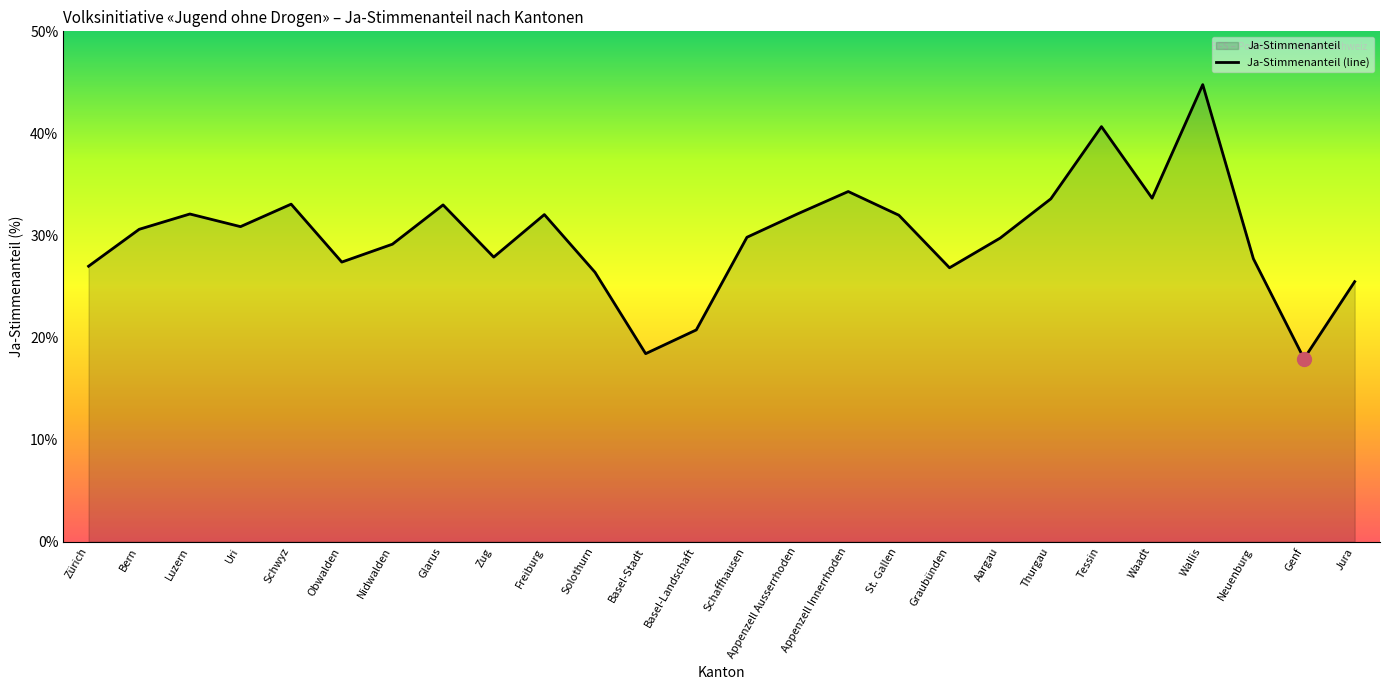

What value does the data have at Thurgau?

33.6